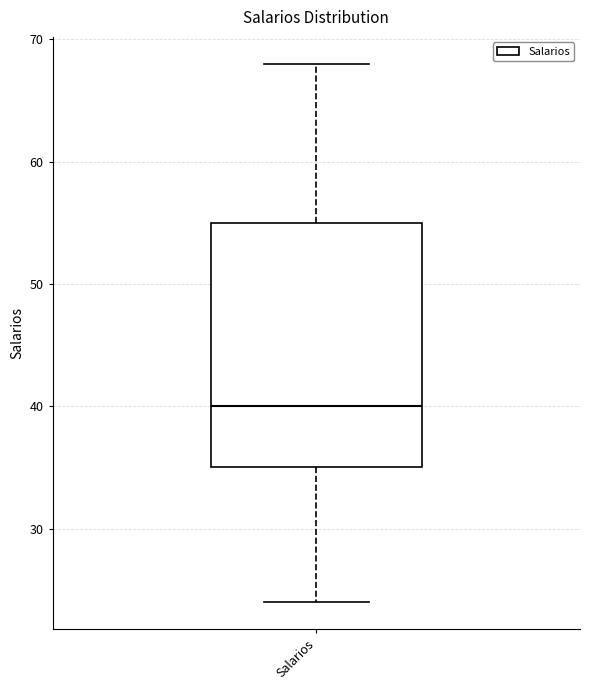

Read this box plot against the y-axis: the position of the median line, the range covered by the box, and the ends of both whiskers. The values are not printed on the chart, so give them approximately, as read against the axis.

median 40, box 35 to 55, whiskers 24 to 68